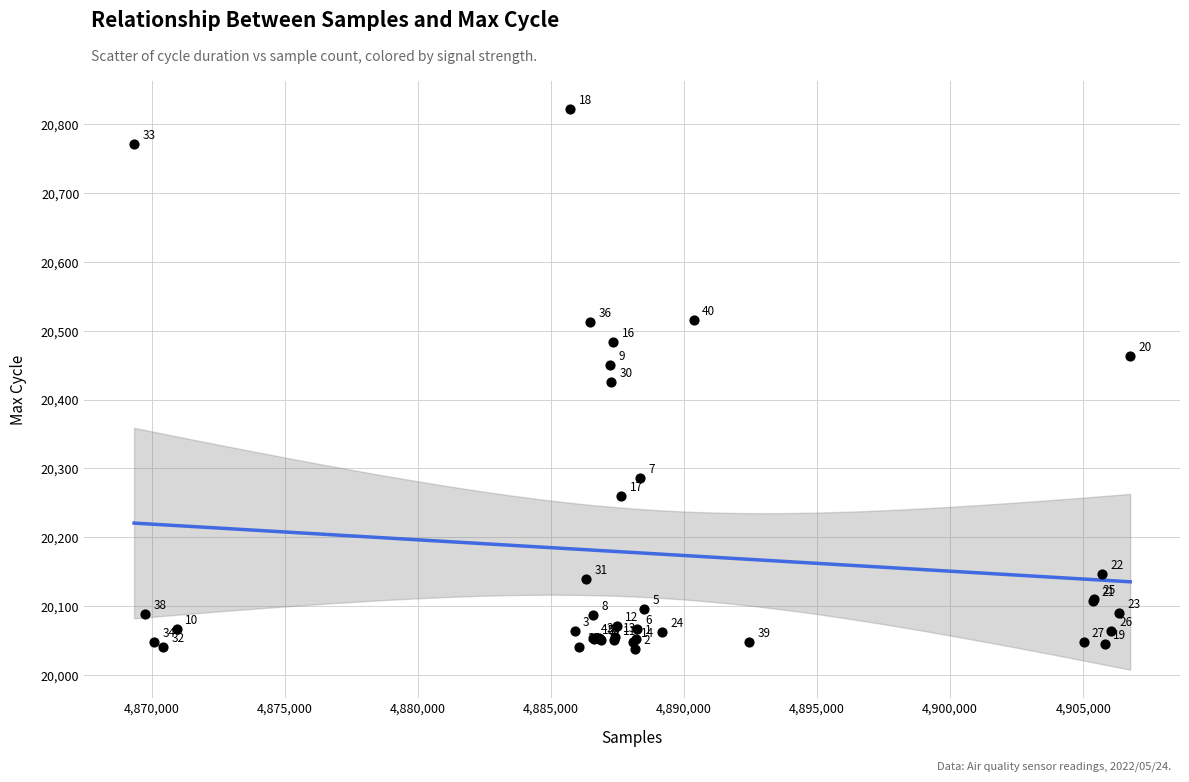

What Y value in the scatter plot is closest to 20430?

20425